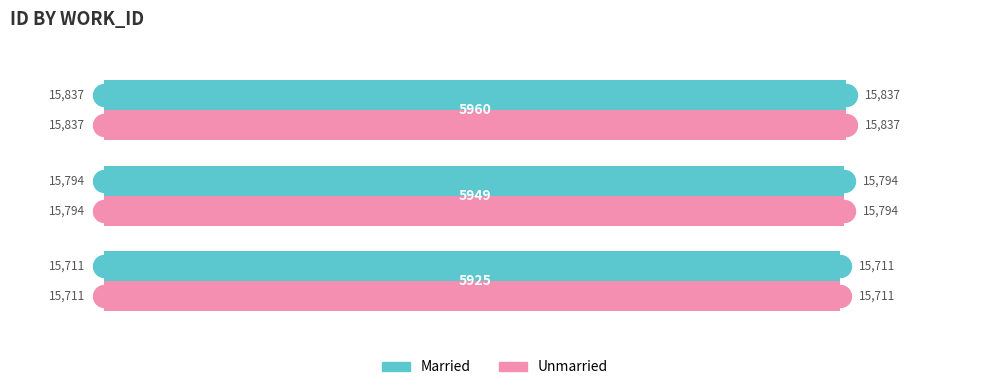

Which series has the largest total across all categories?

Married